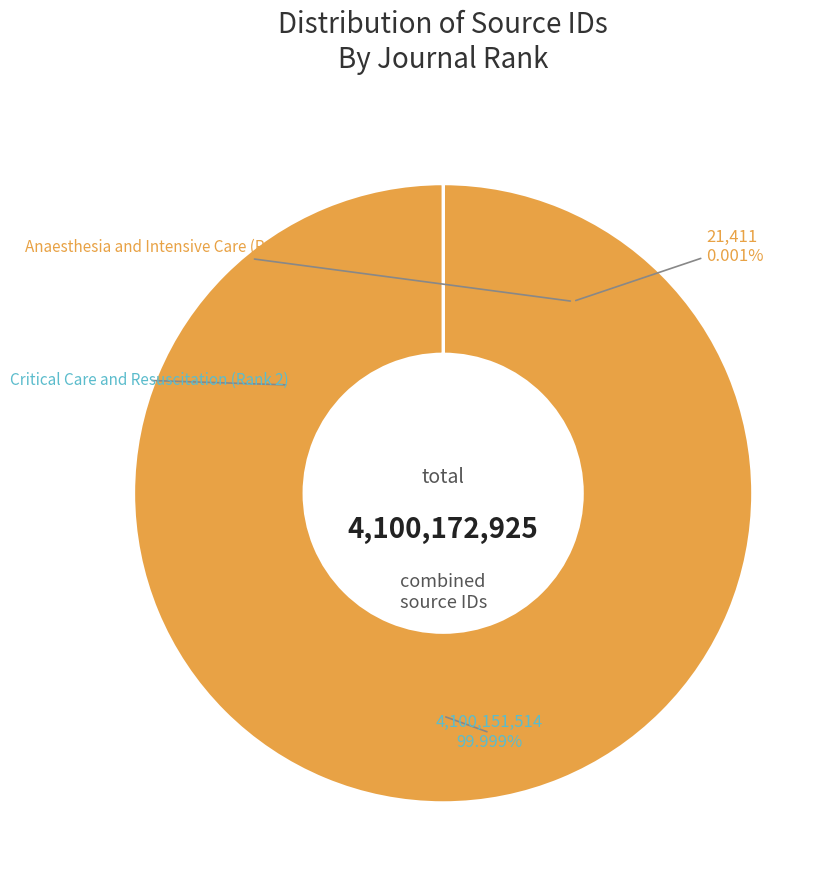

What percentage is the Critical Care and Resuscitation (Rank 2) slice, to the nearest percent?

100%